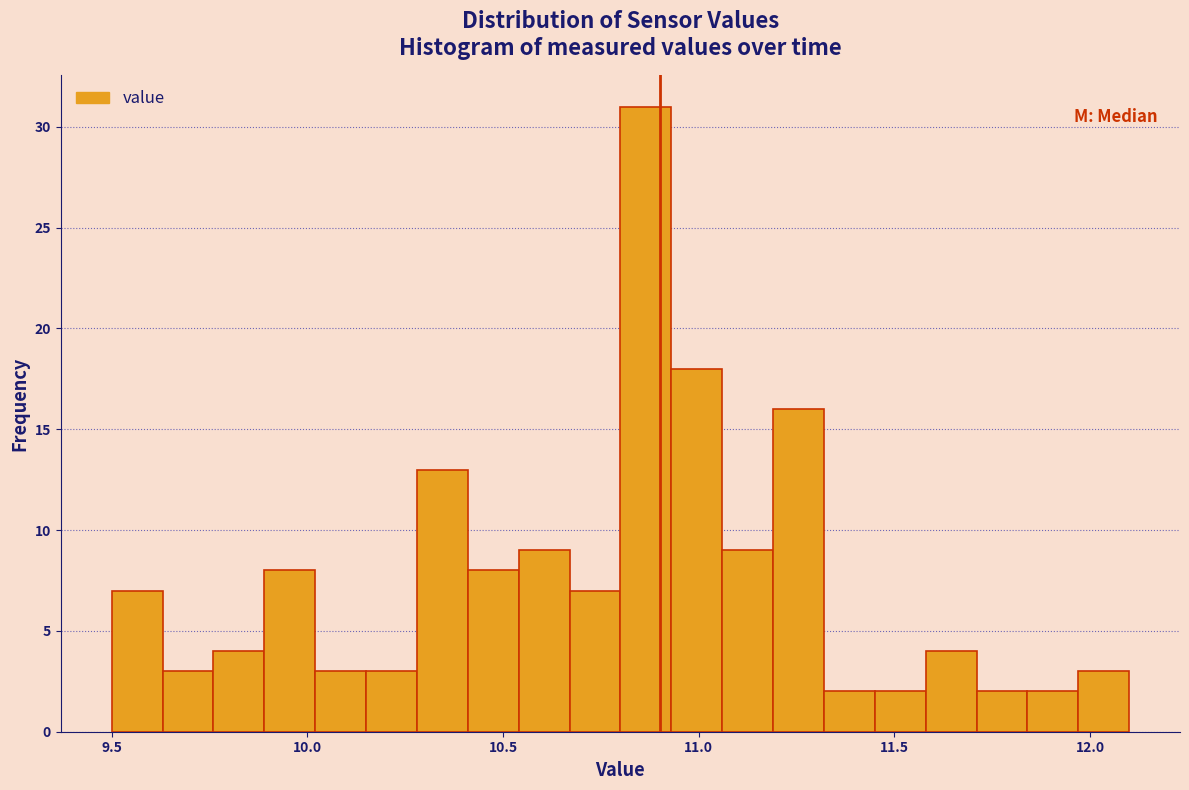

Around what value on the x-axis is the tallest bar? Give the approximate position of its centre, as read against the axis.

10.85